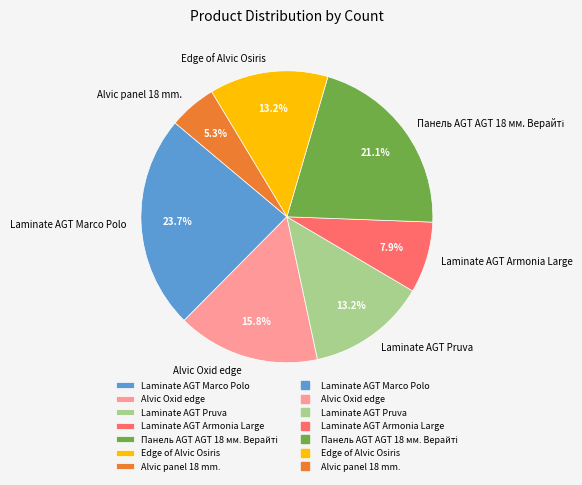

How many segments does this pie chart have?

7